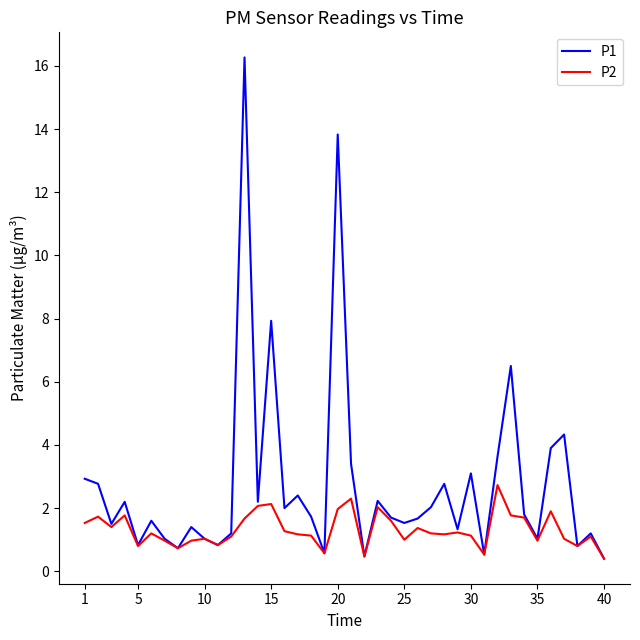

What is the minimum value shown in the chart?

0.4